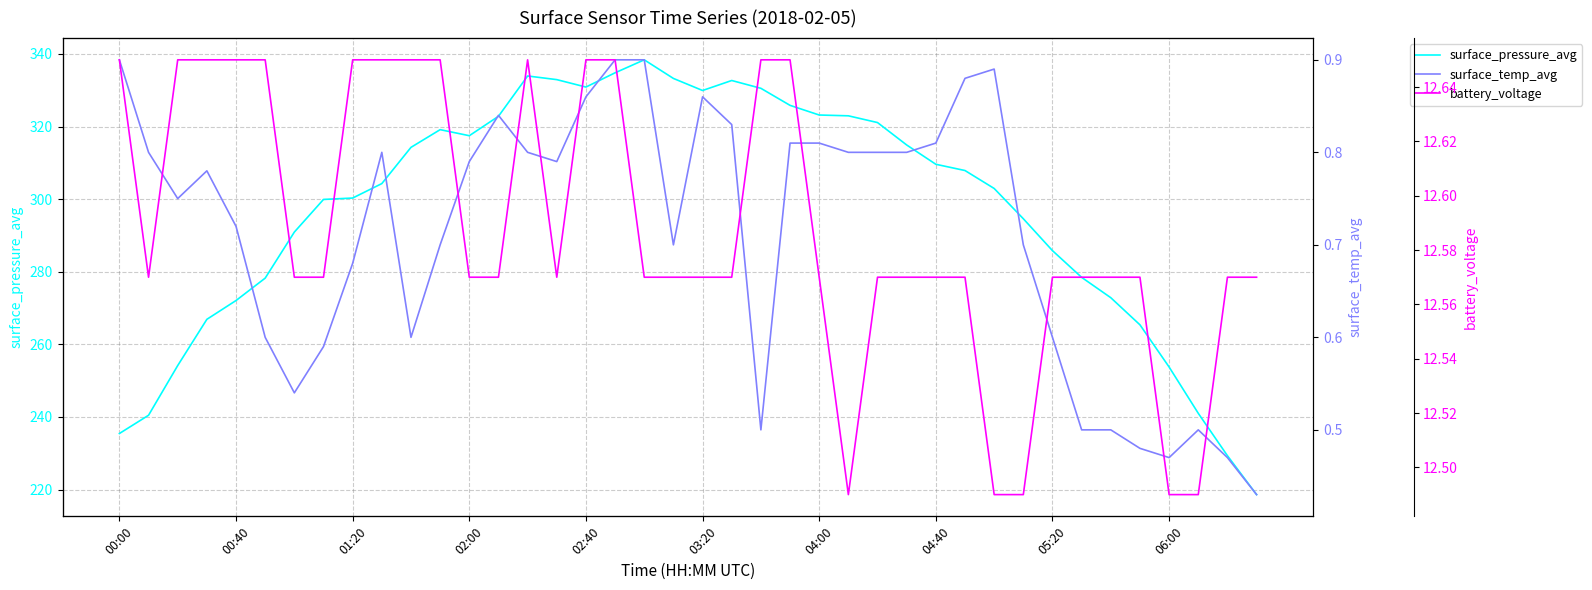

What is the minimum value for battery_voltage?

12.5